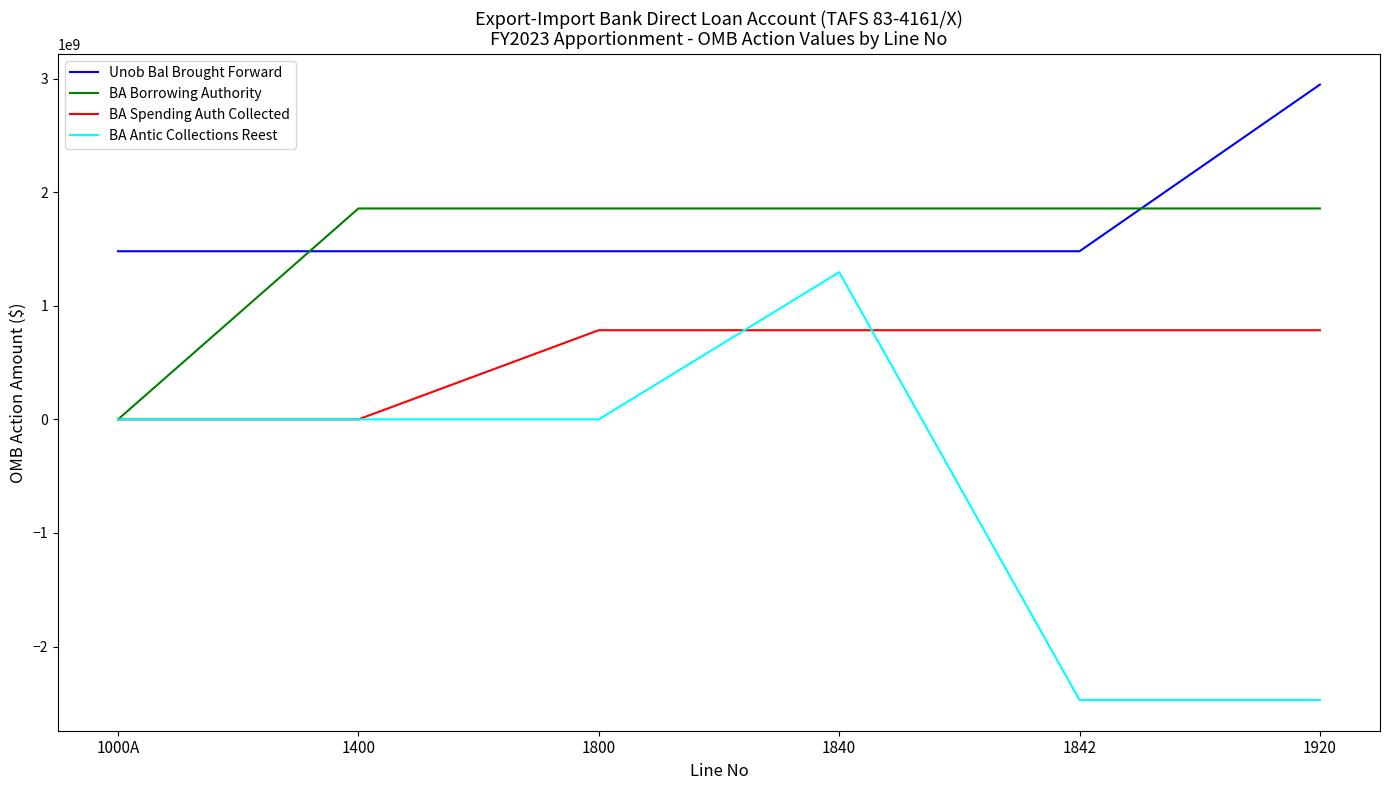

Rank the series by their maximum value, from lowest to highest.

BA Spending Auth Collected, BA Antic Collections Reest, BA Borrowing Authority, Unob Bal Brought Forward